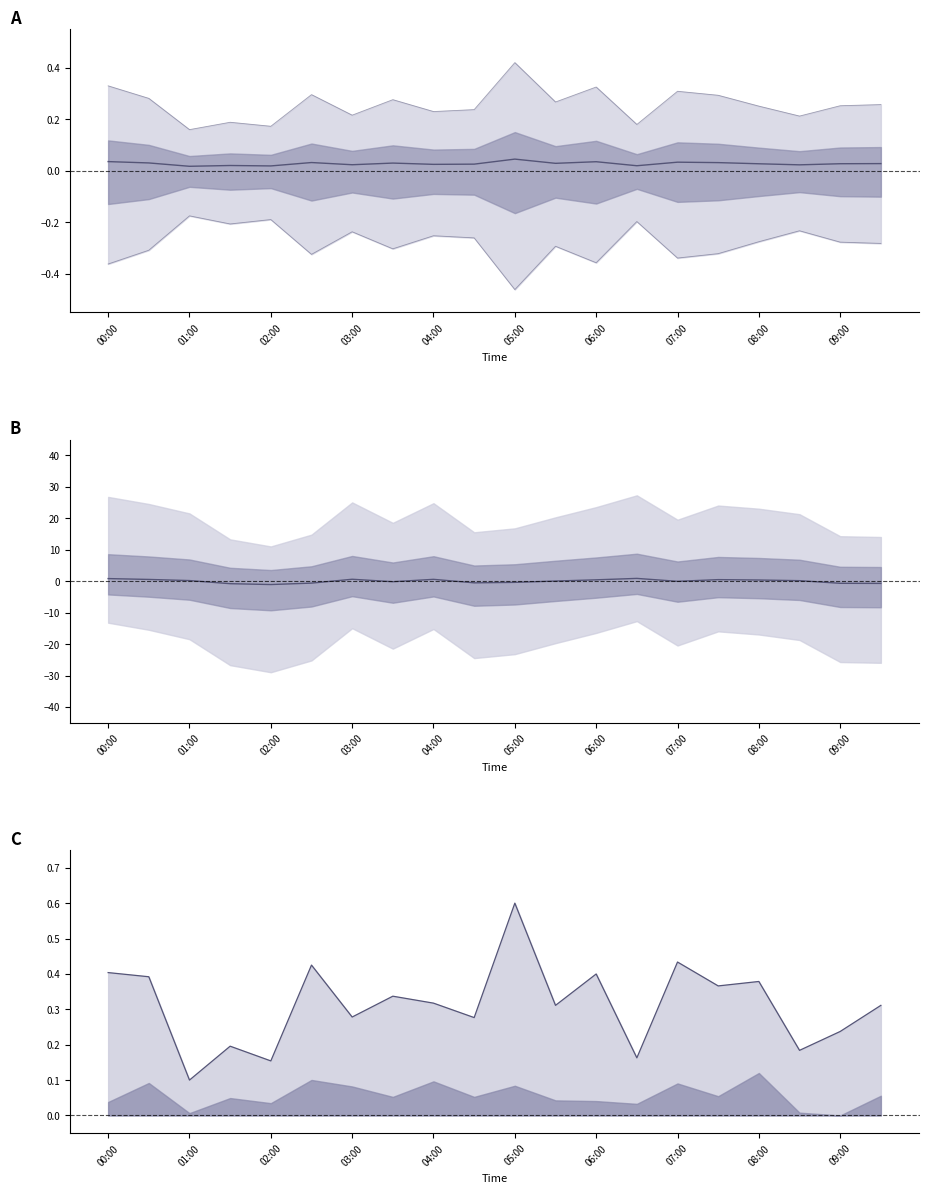

What value does the Lower envelope series have at 00:00?

-0.4